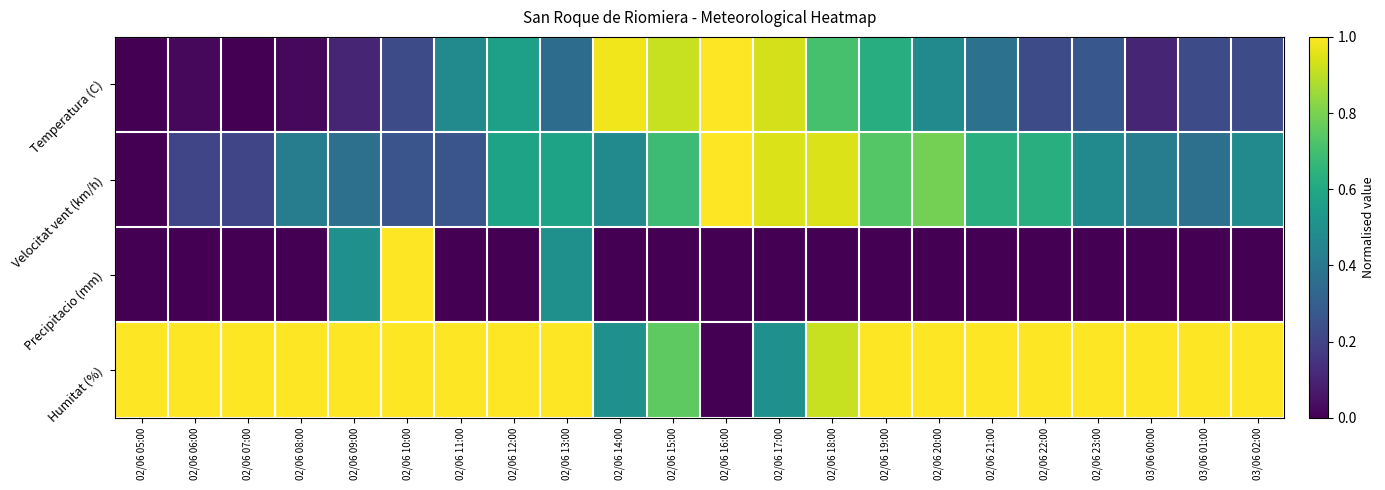

Which series has the largest range (max minus min)?

Temperatura (C)